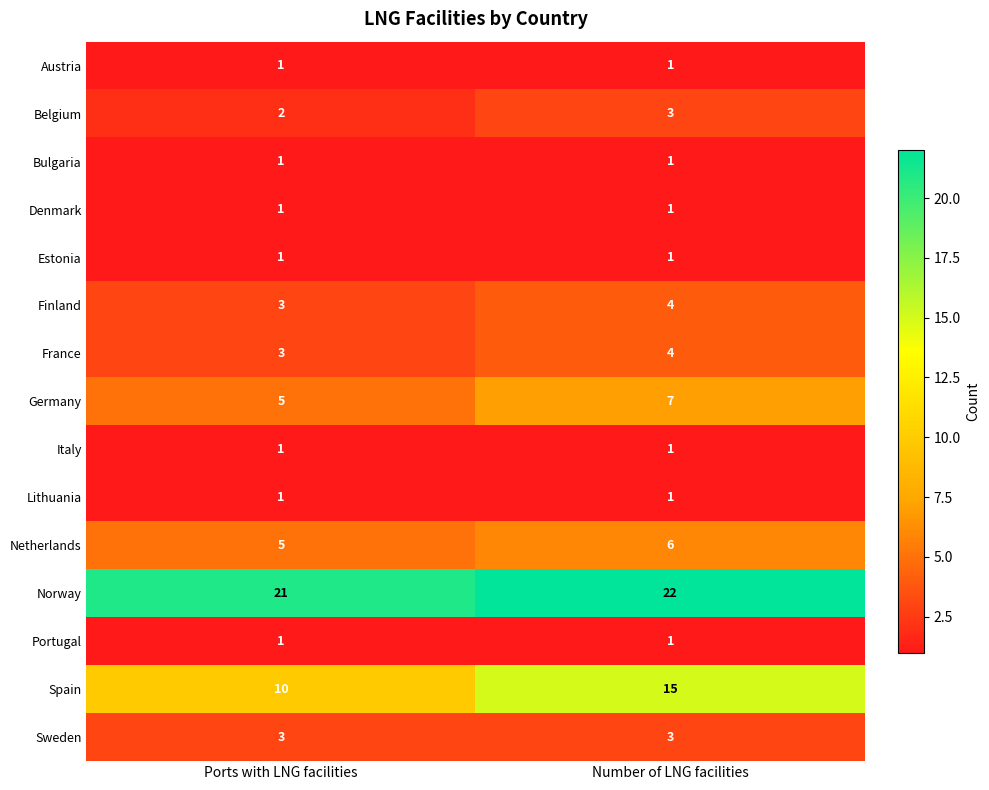

At how many categories does at least one series exceed 8?

2